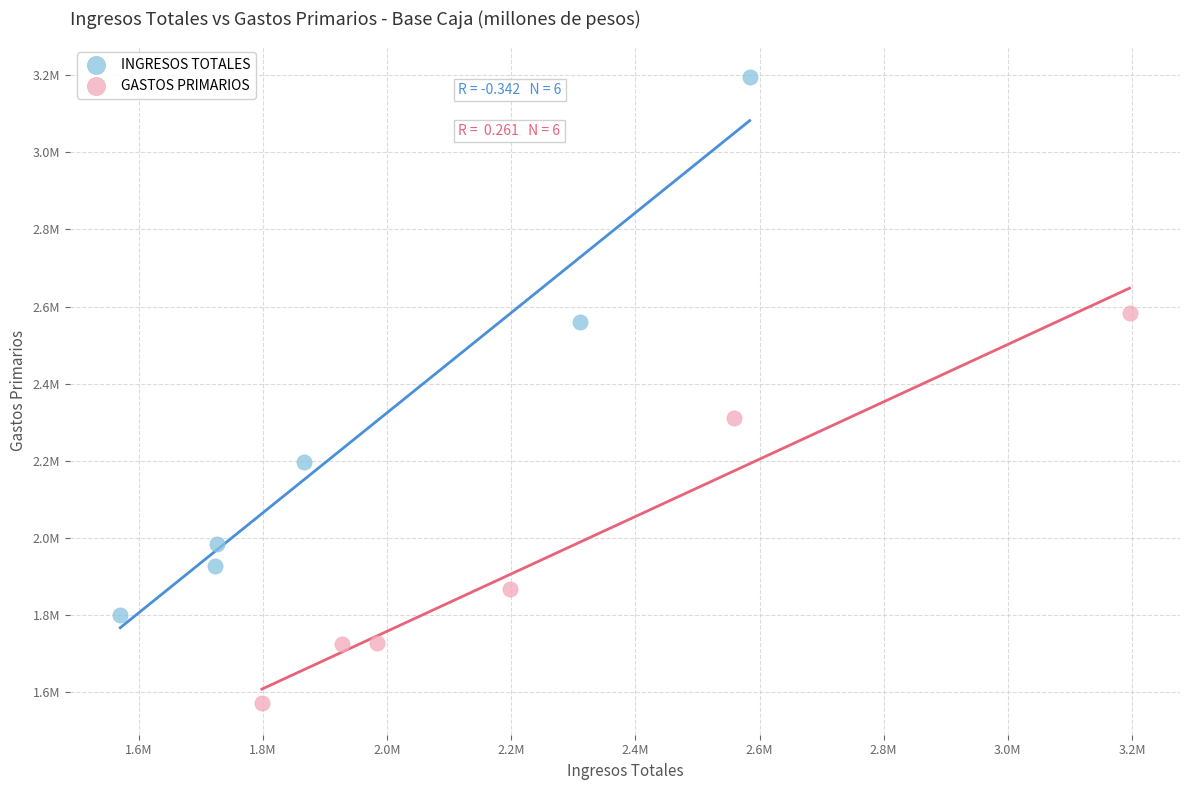

Which series has the widest spread of Y values?

INGRESOS TOTALES